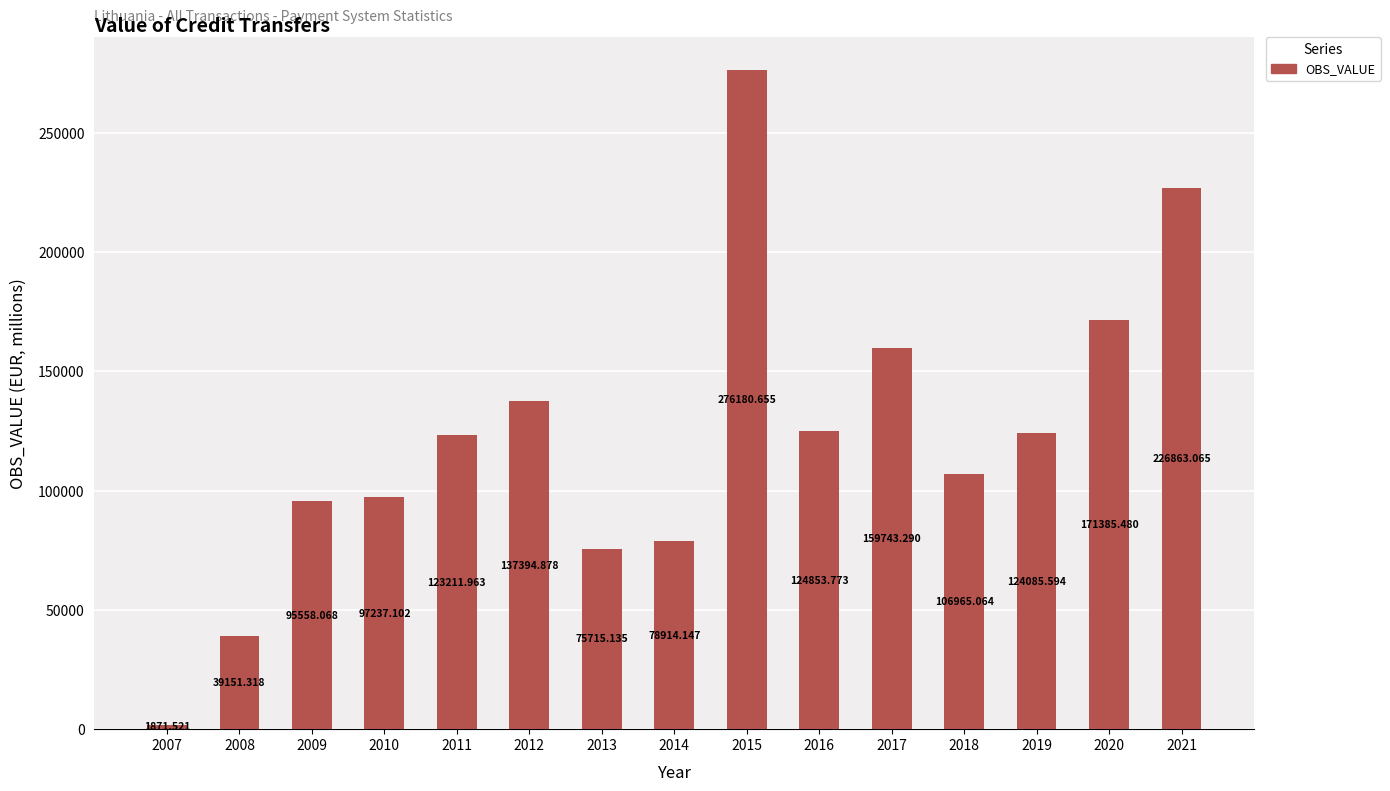

Which has a higher value, 2011 or 2012?

2012